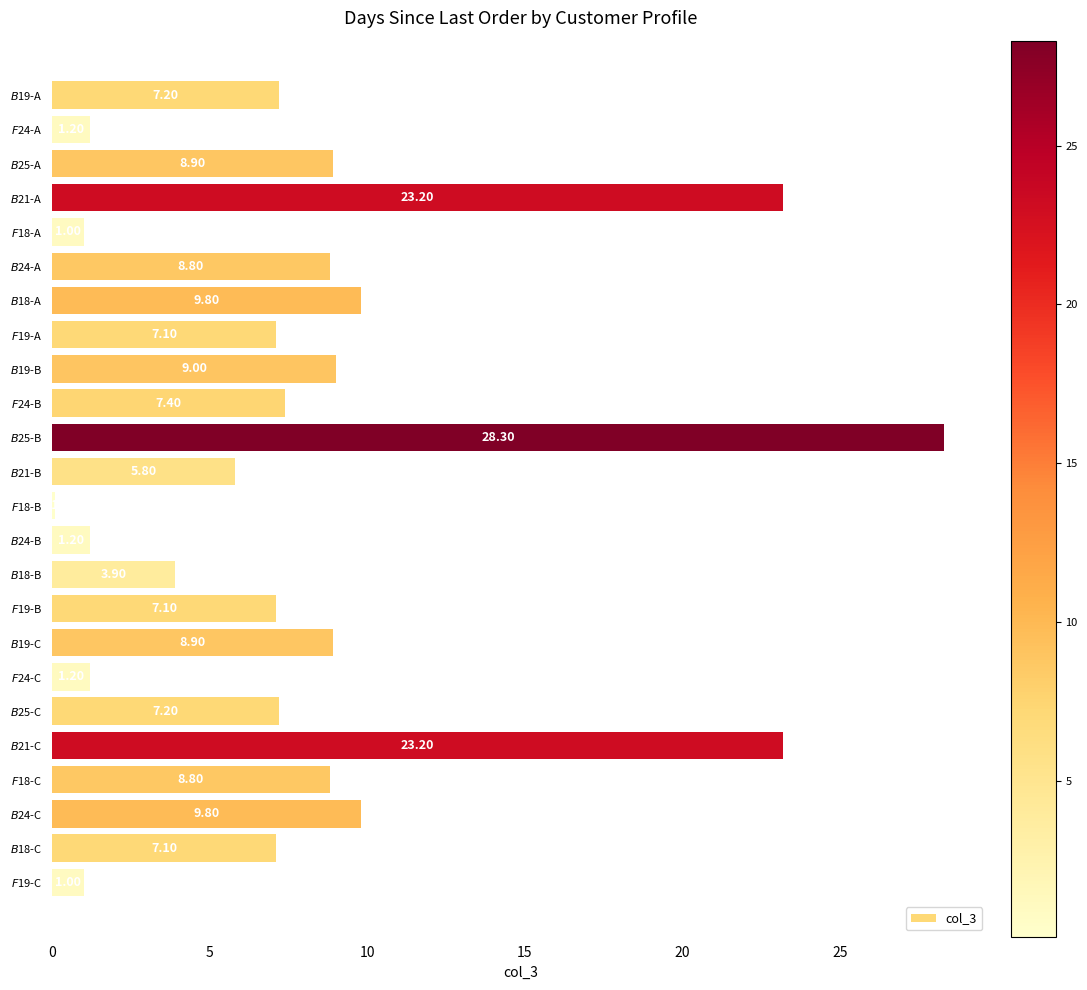

What is the average value?

8.2